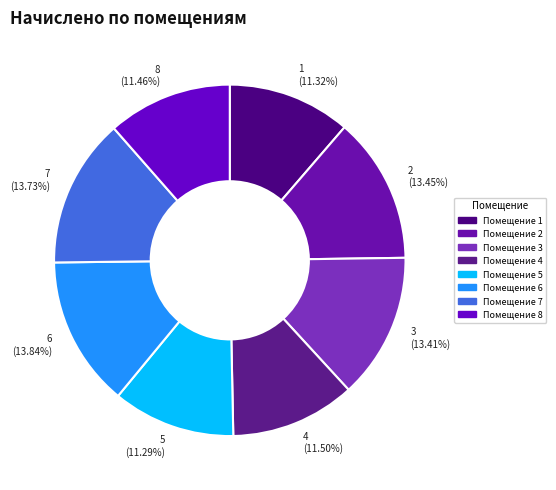

Does 7 account for over 50% of the chart?

No